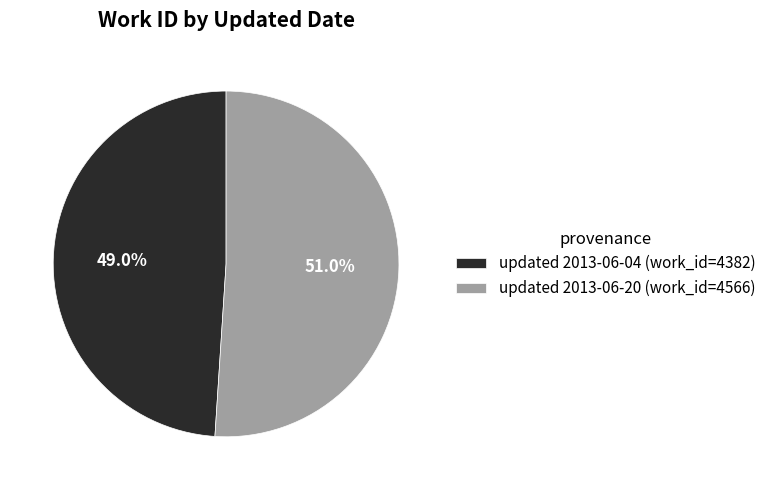

How many slices are in this pie chart?

2